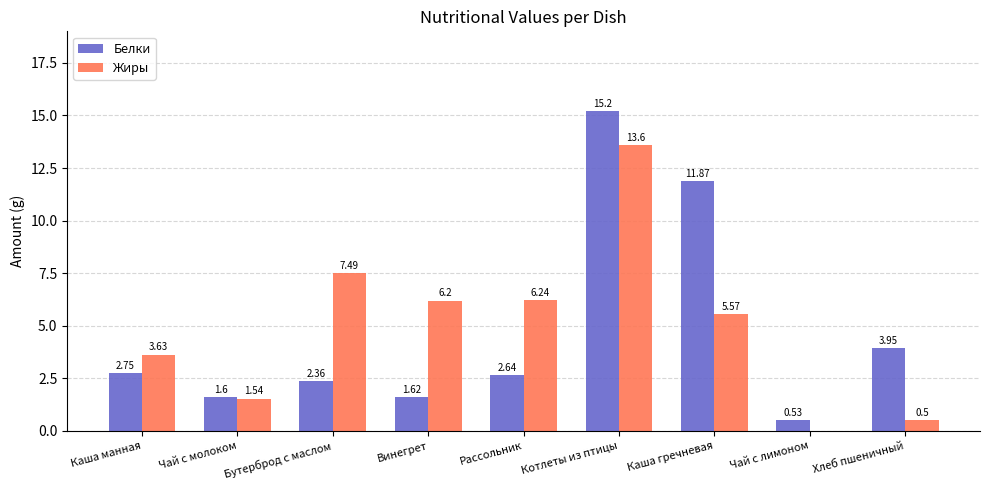

Which series has the largest total across all categories?

Жиры